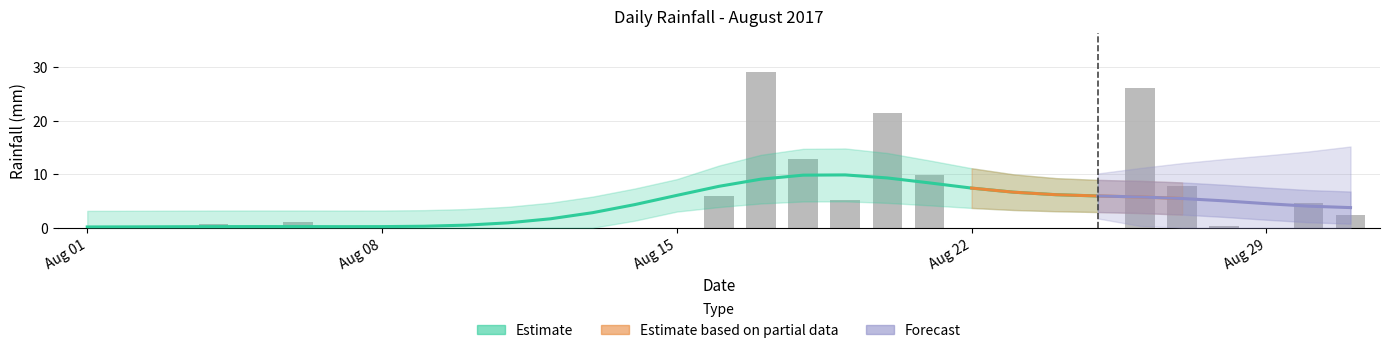

What is the greatest value displayed?

29.0